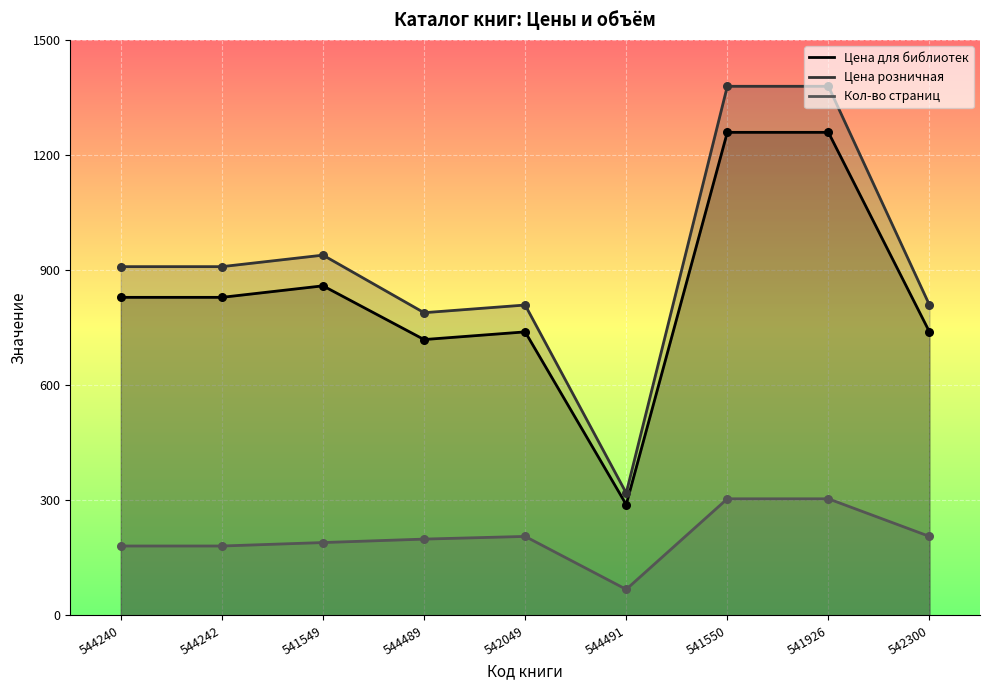

What is the total value across all series at 544242?

1919